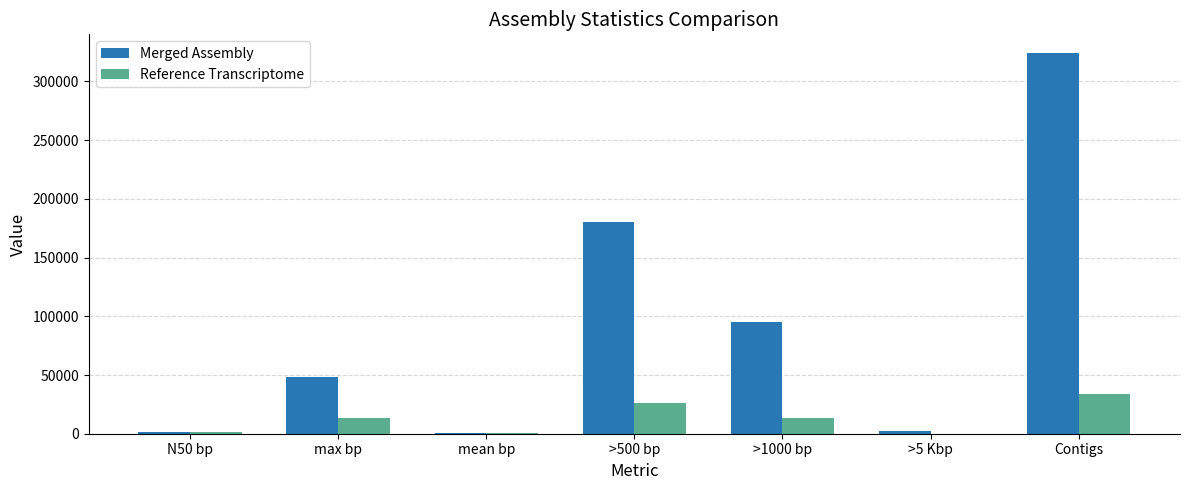

At which label is Merged Assembly closest to 162427?

>500 bp